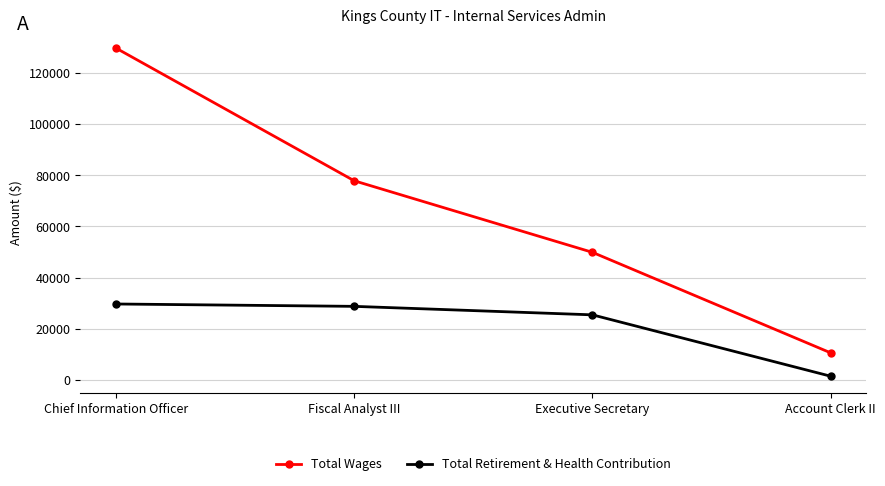

What are all the series names shown in the legend?

Total Wages, Total Retirement & Health Contribution